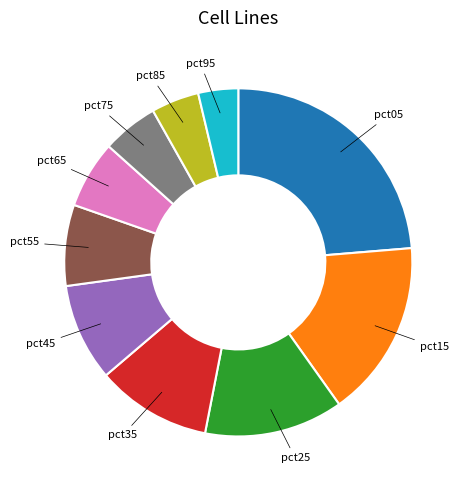

Does any single category account for the majority?

No